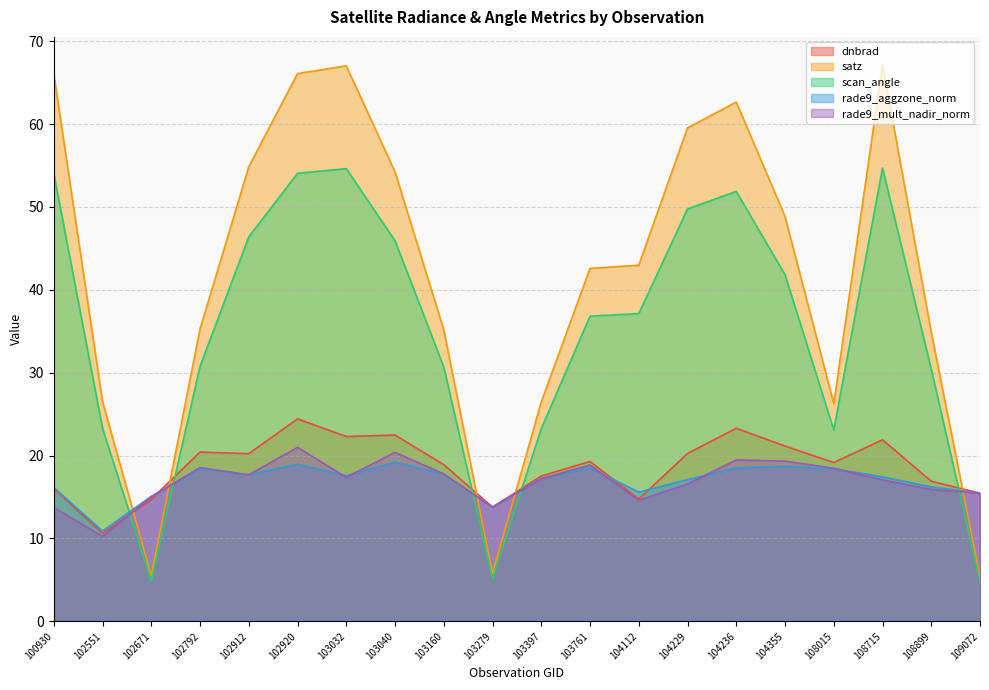

Is it true that rade9_mult_nadir_norm equals 15.0 at 102671?

True